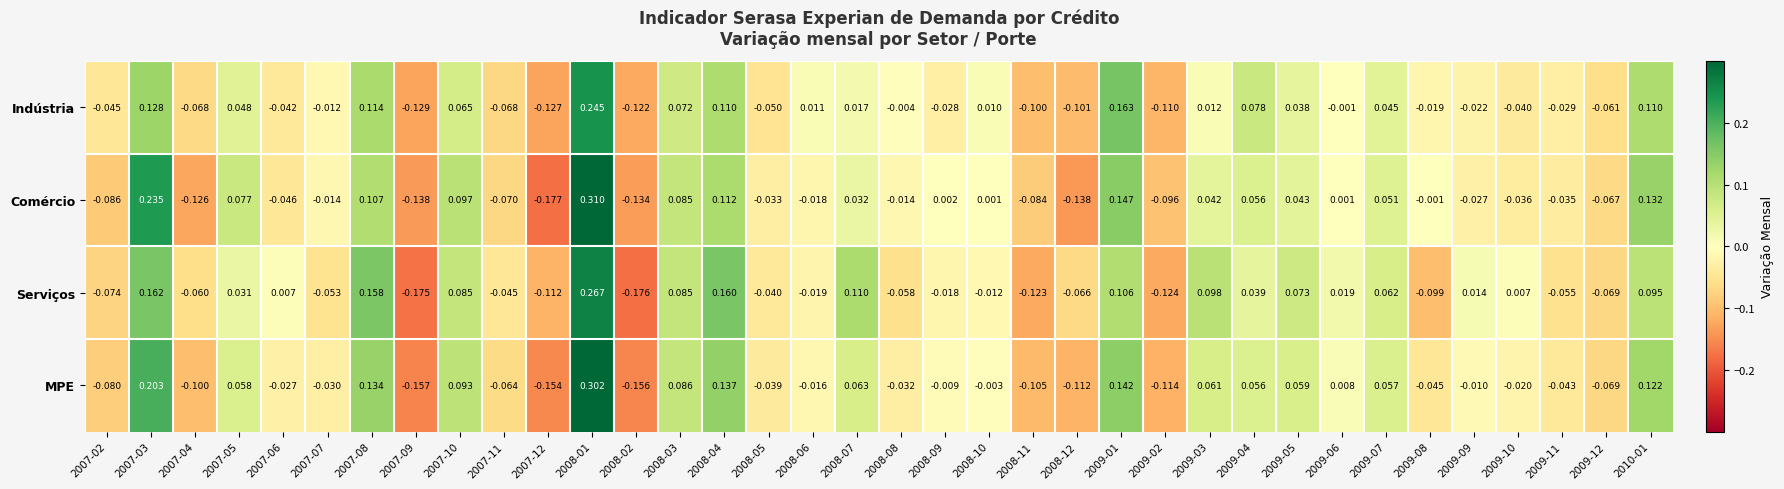

List the series in order of their peak value, highest first.

Comércio, MPE, Serviços, Indústria